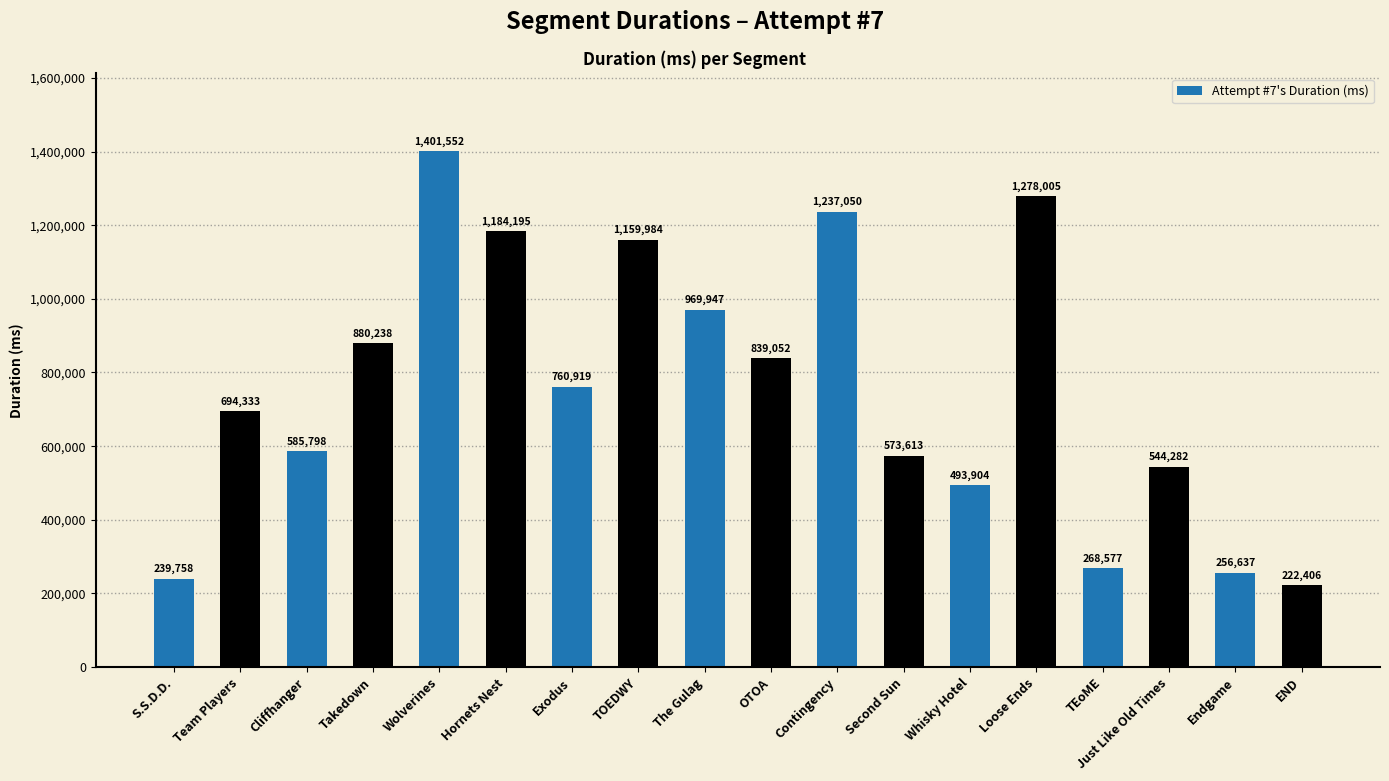

Reading left to right, extract all data points from this chart.

239758	694333	585798	880238	1401552	1184195	760919	1159984	969947	839052	1237050	573613	493904	1278005	268577	544282	256637	222406